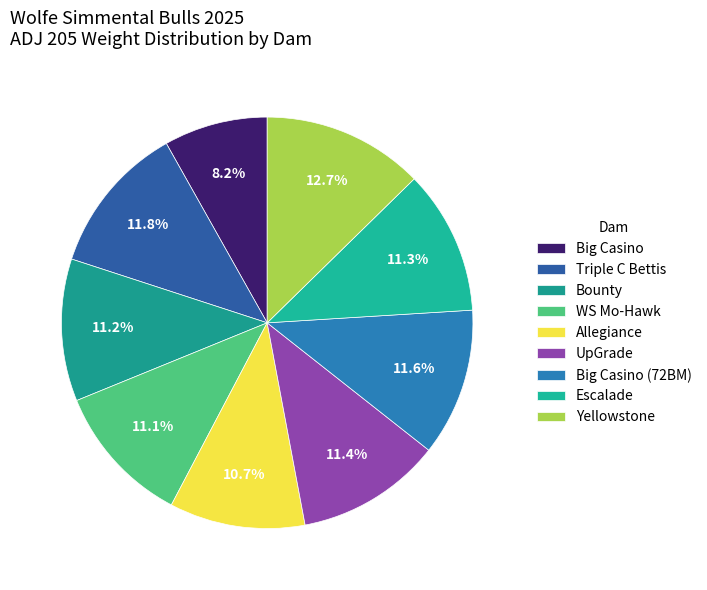

To the nearest percent, what portion does Big Casino (72BM) represent?

12%